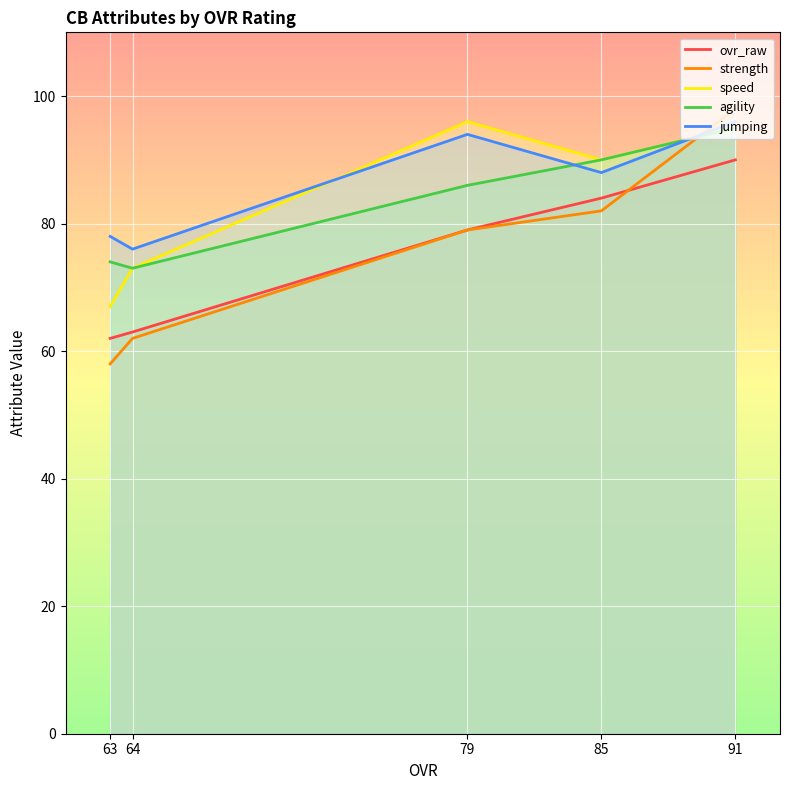

At which category is the sum across all series the highest?

91